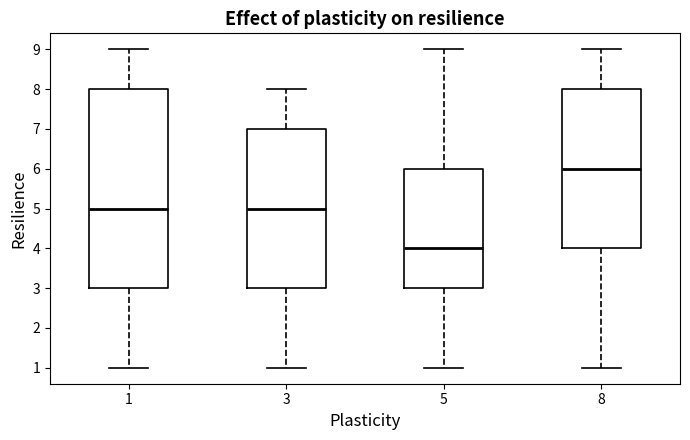

Which box is the tallest, from its lower edge to its upper edge?

1